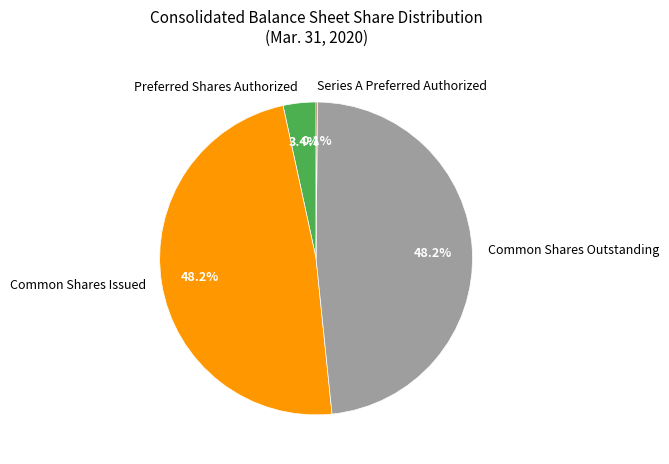

Is there any slice that represents more than half of the pie?

No